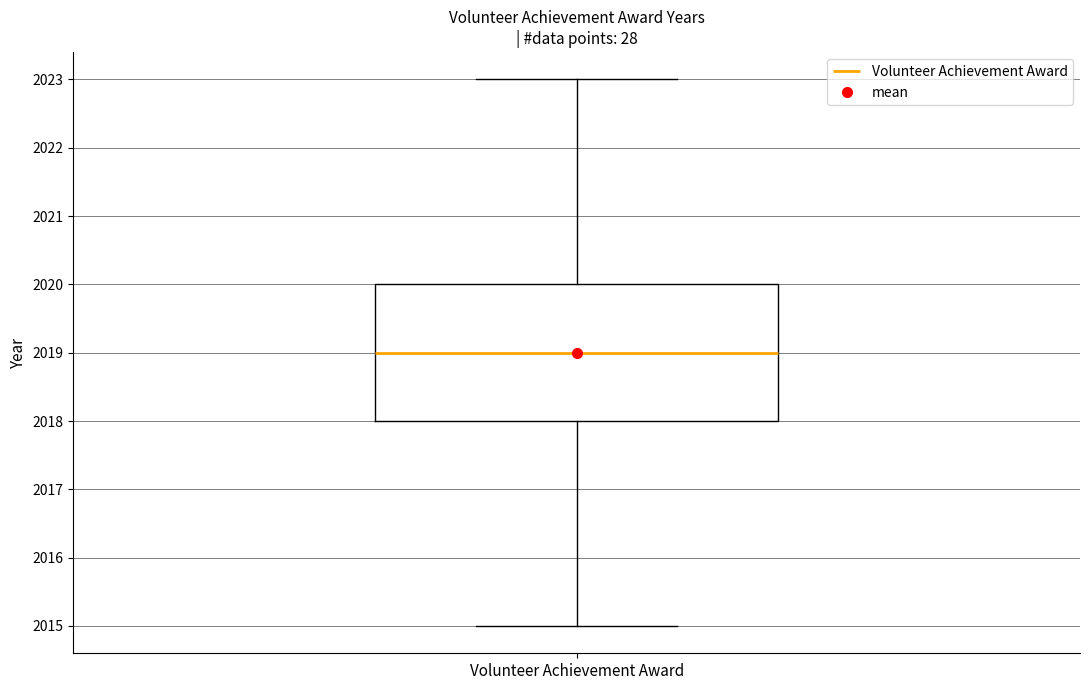

Where is the lower edge of the box for Volunteer Achievement Award on the y-axis? The values are not printed on the chart, so give them approximately, as read against the axis.

2018